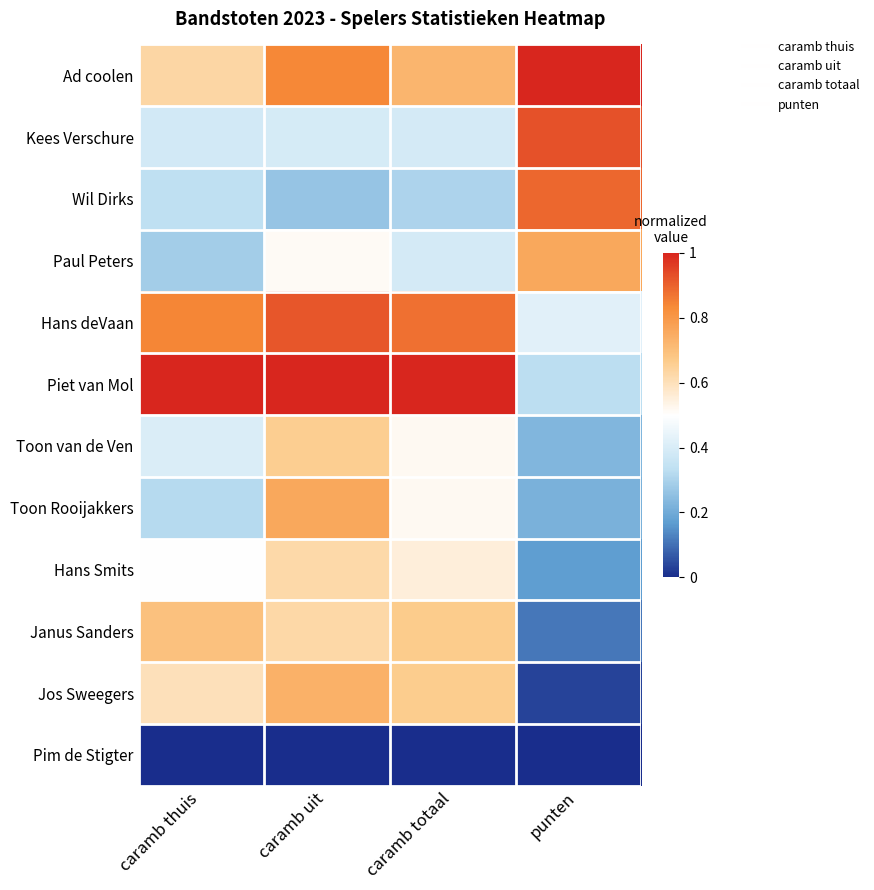

Rank the series by their maximum value, from lowest to highest.

Pim de Stigter, Hans Smits, Toon van de Ven, Janus Sanders, Jos Sweegers, Paul Peters, Toon Rooijakkers, Wil Dirks, Hans deVaan, Kees Verschure, Ad coolen, Piet van Mol